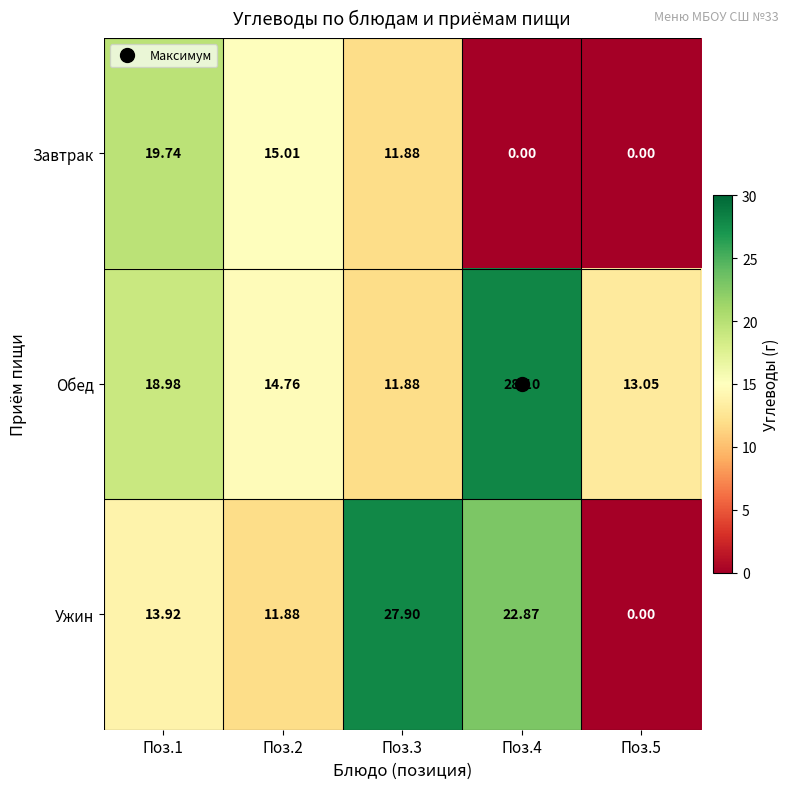

Between Поз.3 and Поз.4, which series saw the biggest shift?

Обед